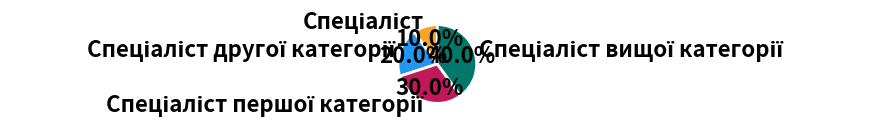

Count the number of slices in the pie.

4